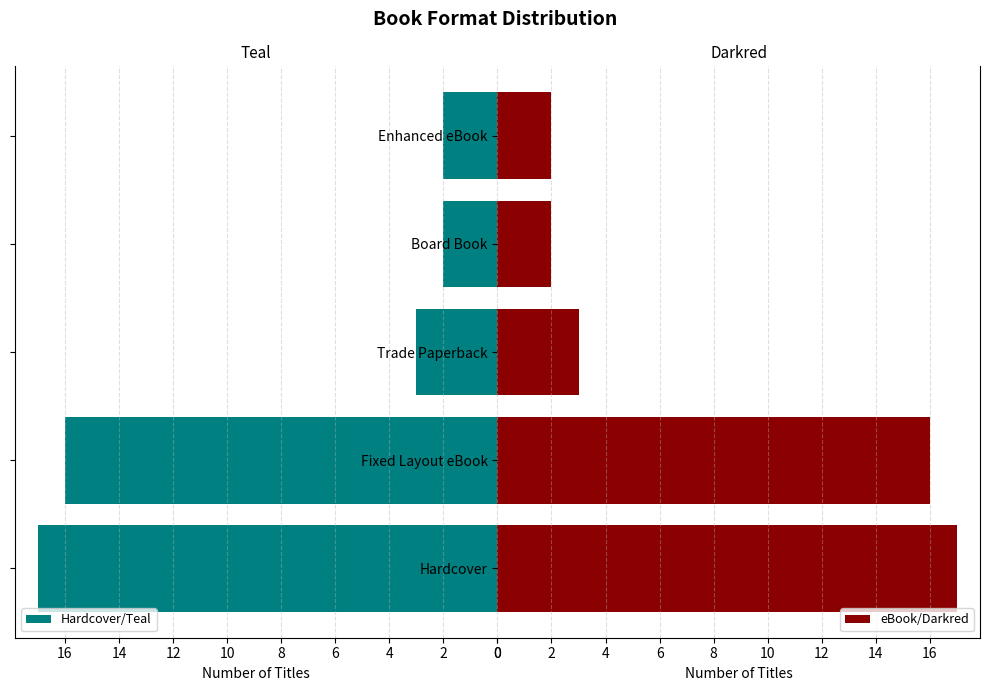

What is the value of the Hardcover/Teal bar at the 3rd from the left?

3